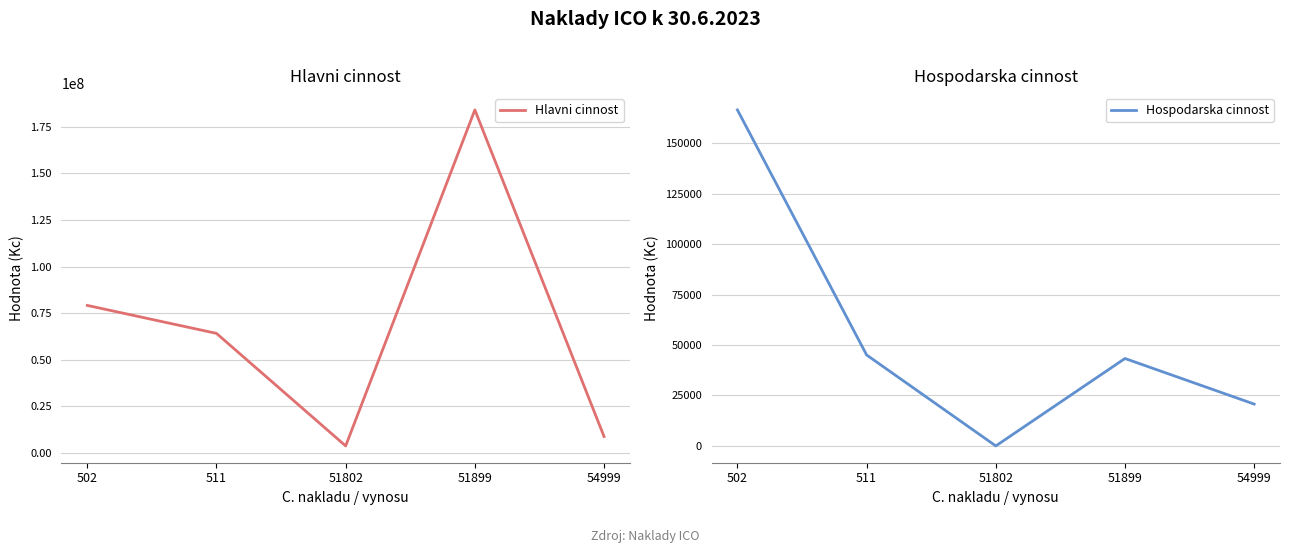

Which category has the highest value across all series?

51899